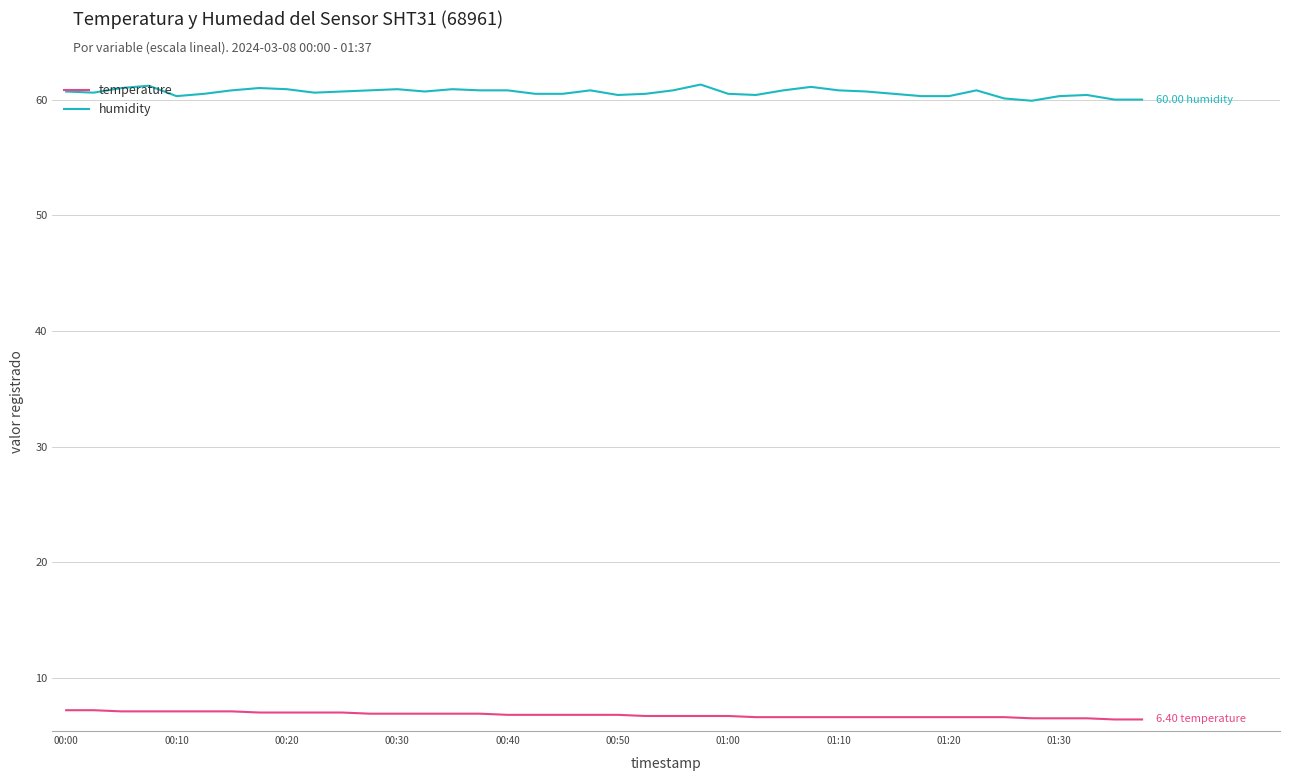

Which series has the largest total across all categories?

humidity